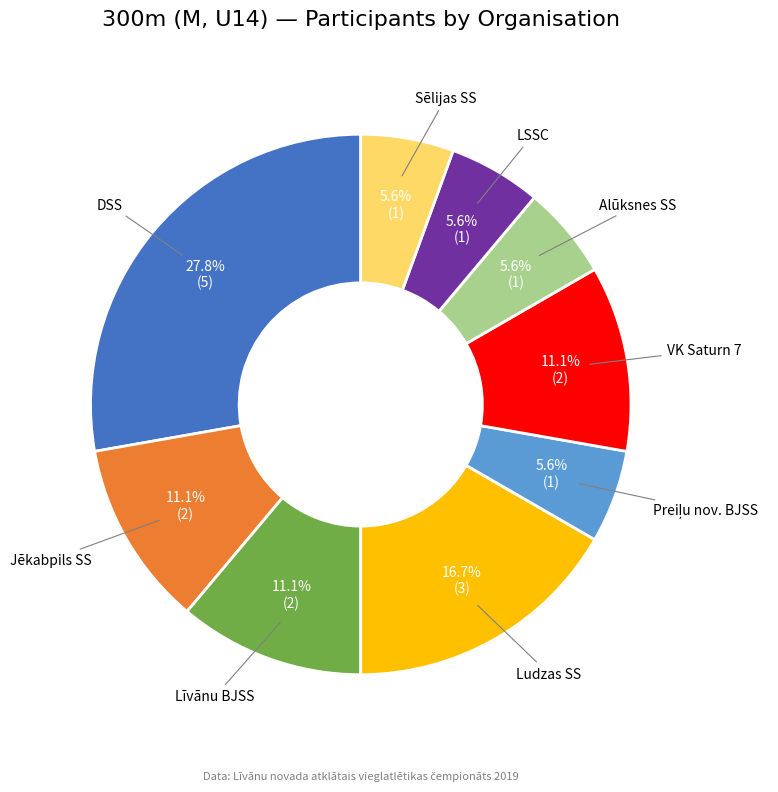

Is there any slice that represents more than half of the pie?

No